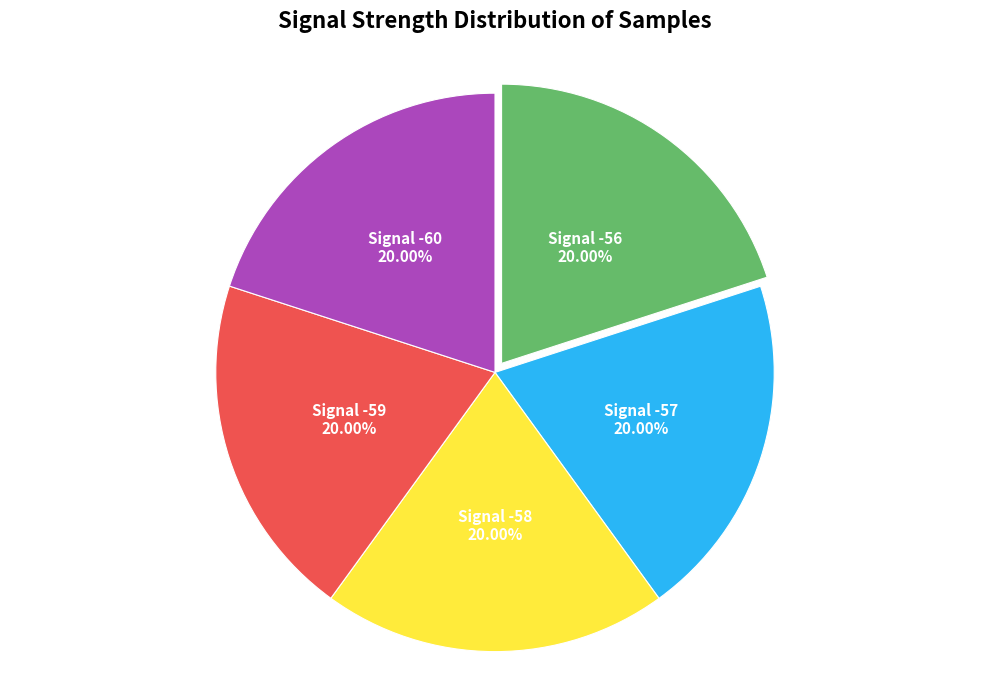

Does any single category account for the majority?

No